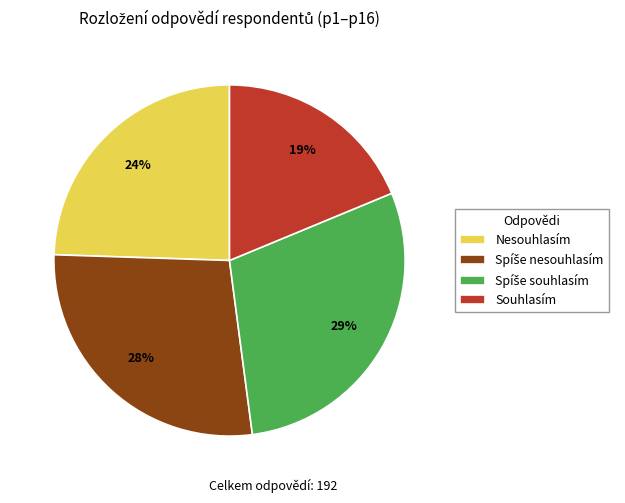

Is there a majority slice in this chart?

No